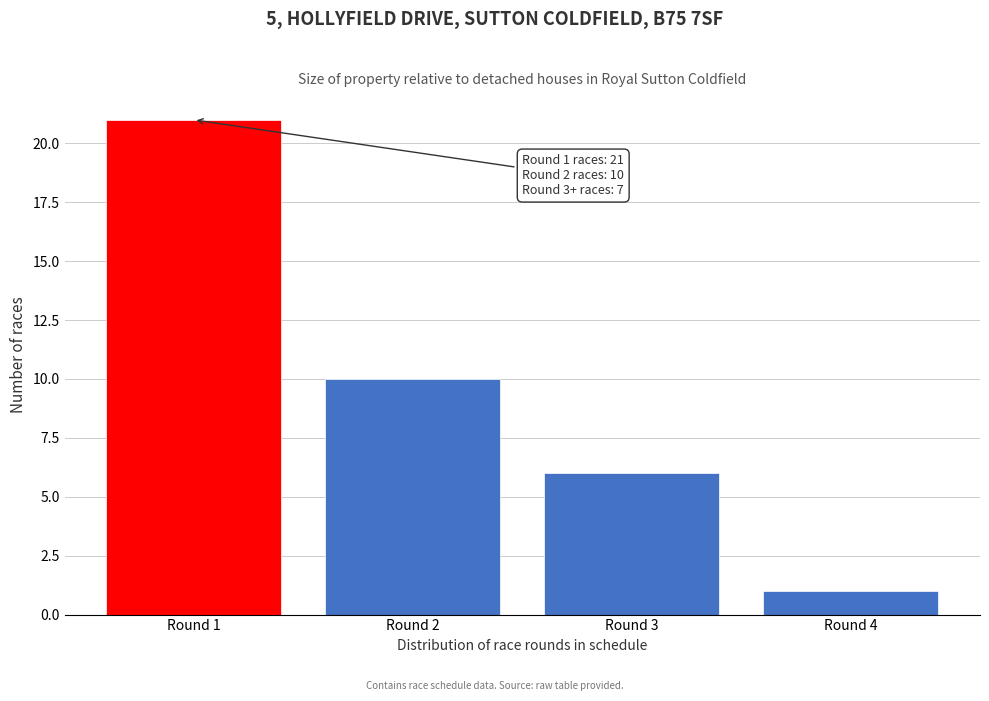

Reading right to left, what are all the values shown in this chart?

1	6	10	21